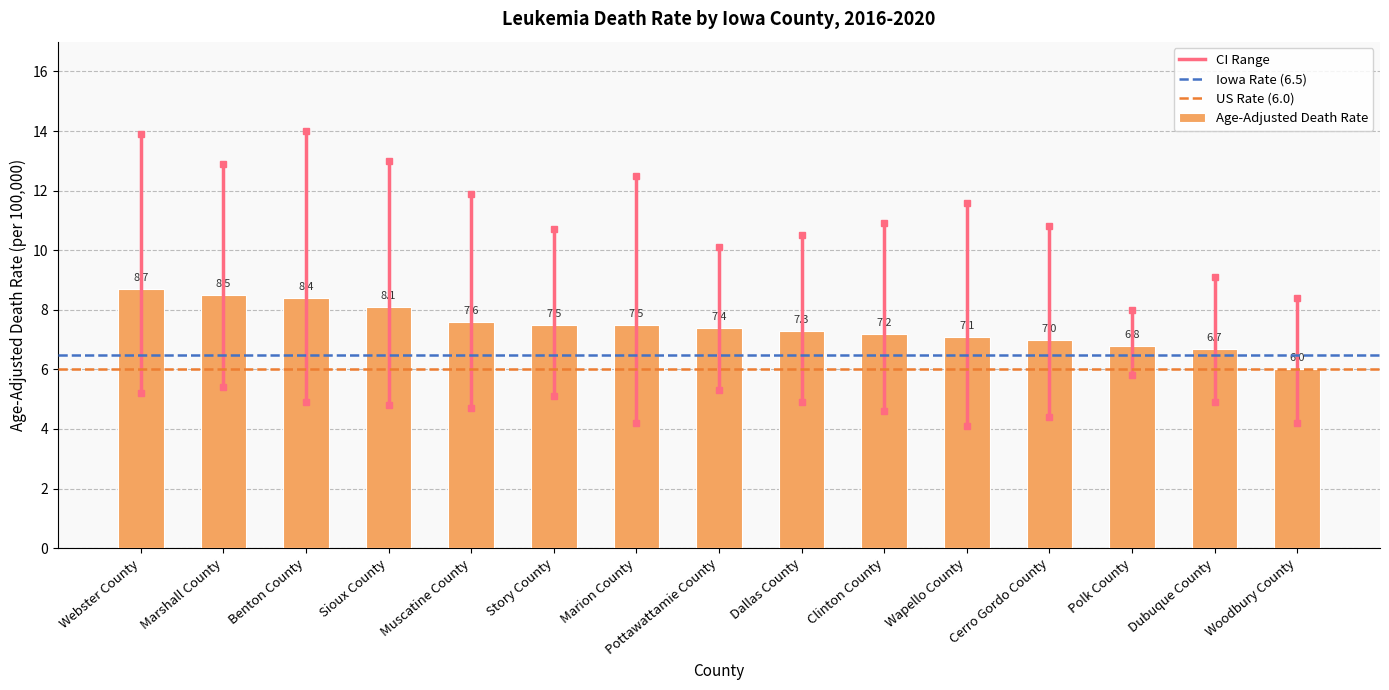

What position from the right is Muscatine County?

11